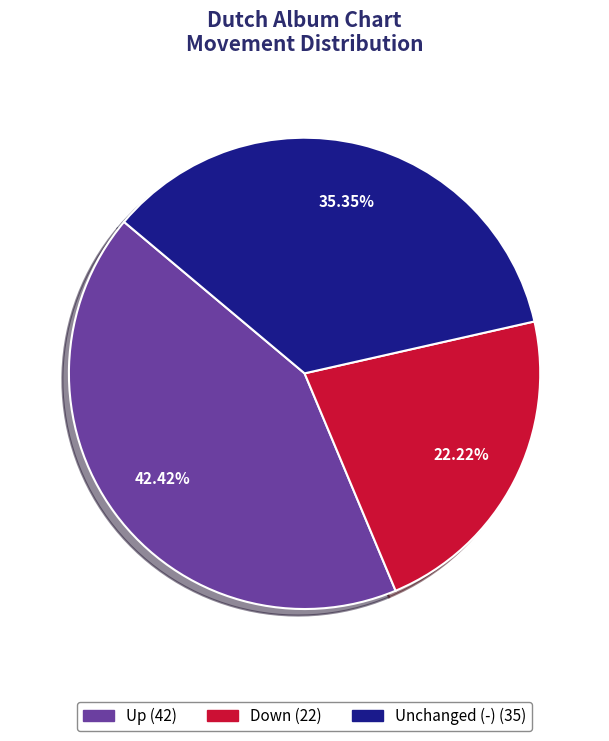

Is there a majority slice in this chart?

No